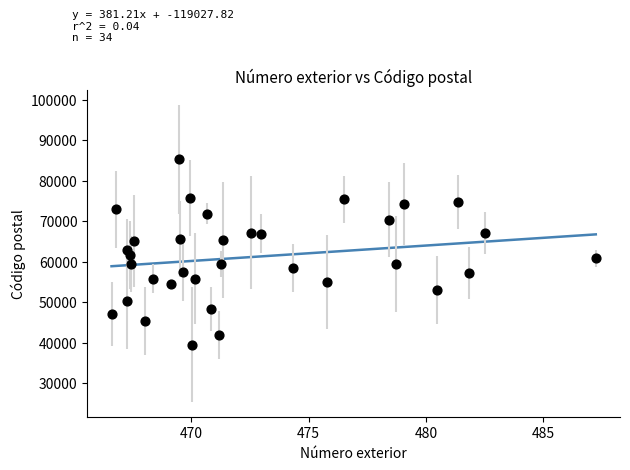

What is the range of Y values (max minus min)?

45743.4